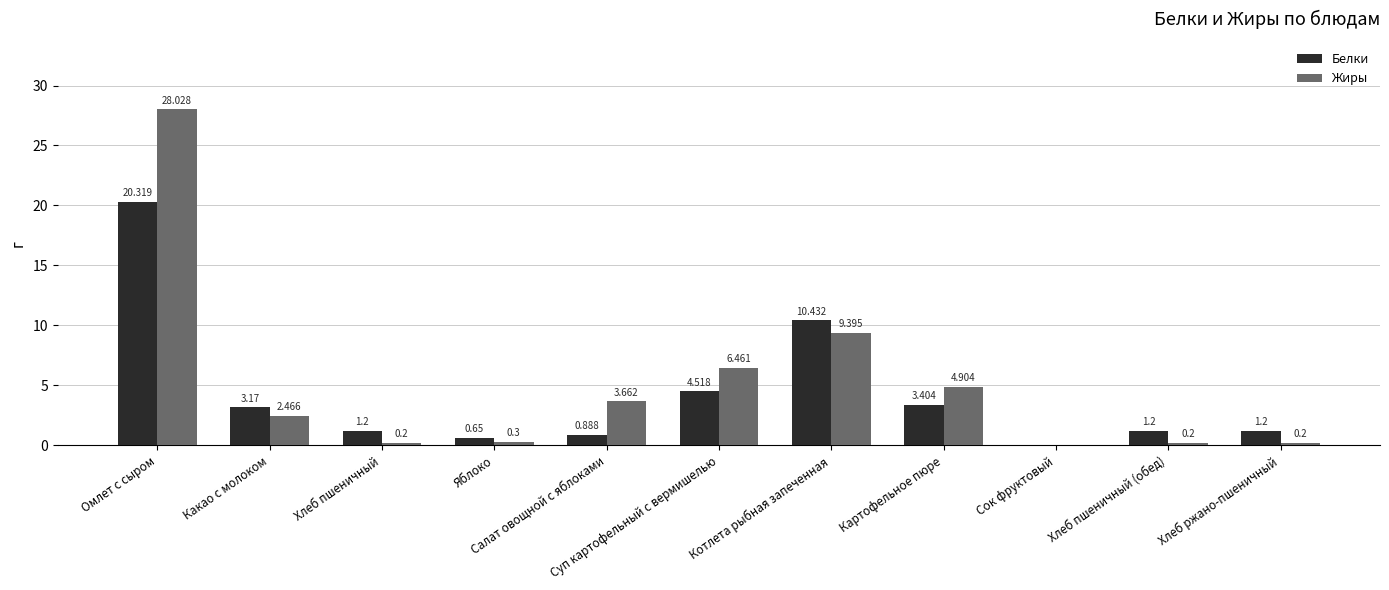

Which series has the largest total across all categories?

Жиры